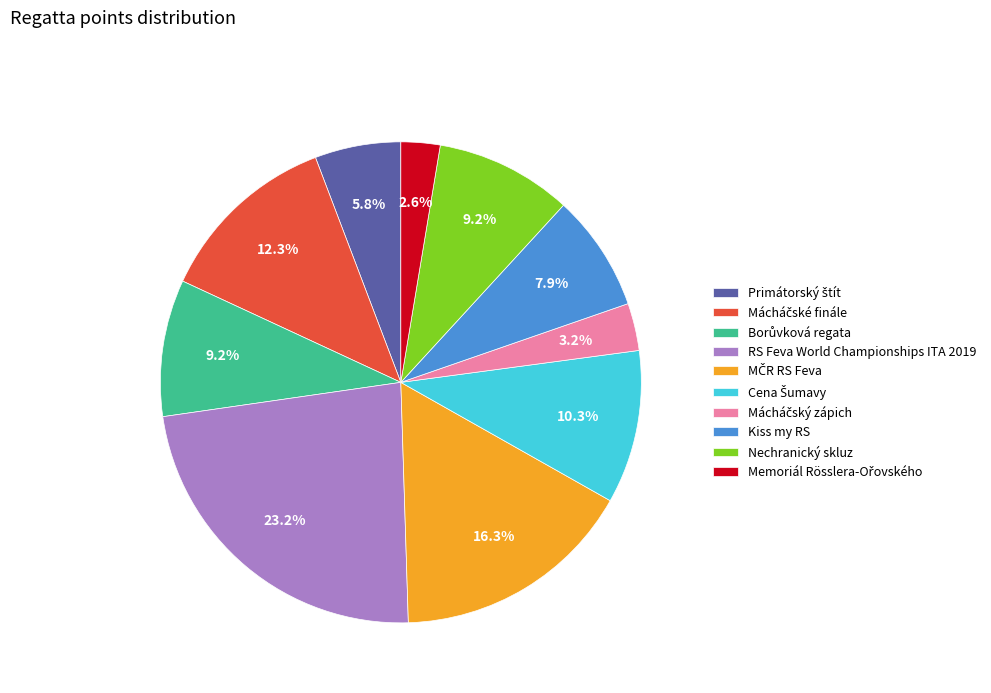

Does any single category account for the majority?

No